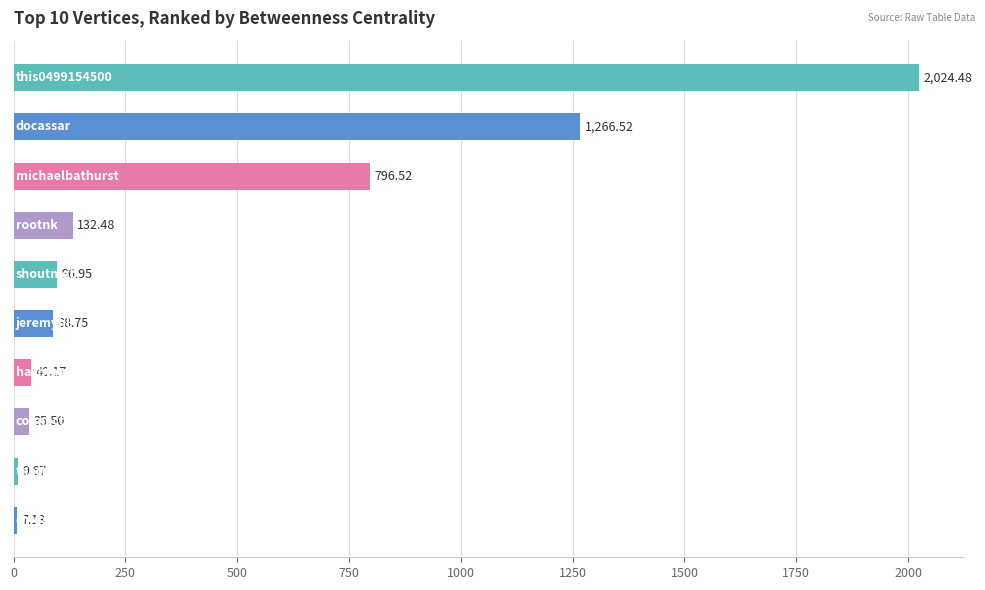

What is the difference between the maximum and second lowest values?

2014.8